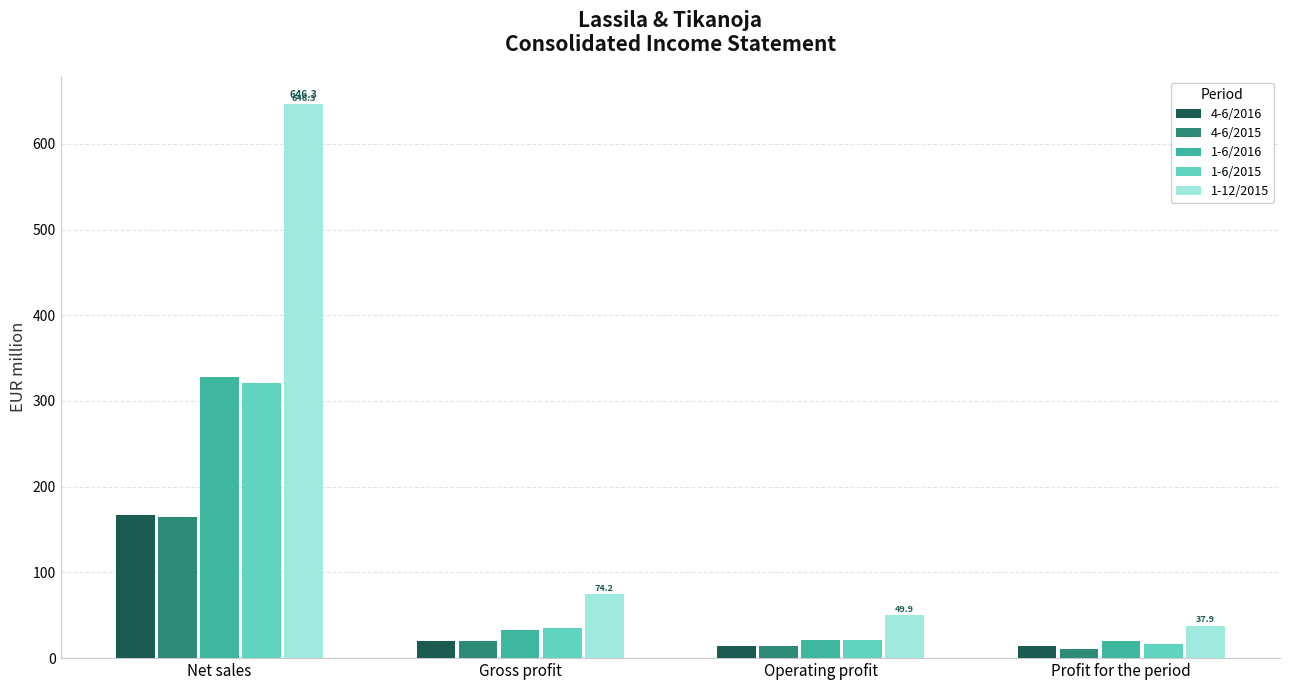

What are all the series names shown in the legend?

4-6/2016, 4-6/2015, 1-6/2016, 1-6/2015, 1-12/2015